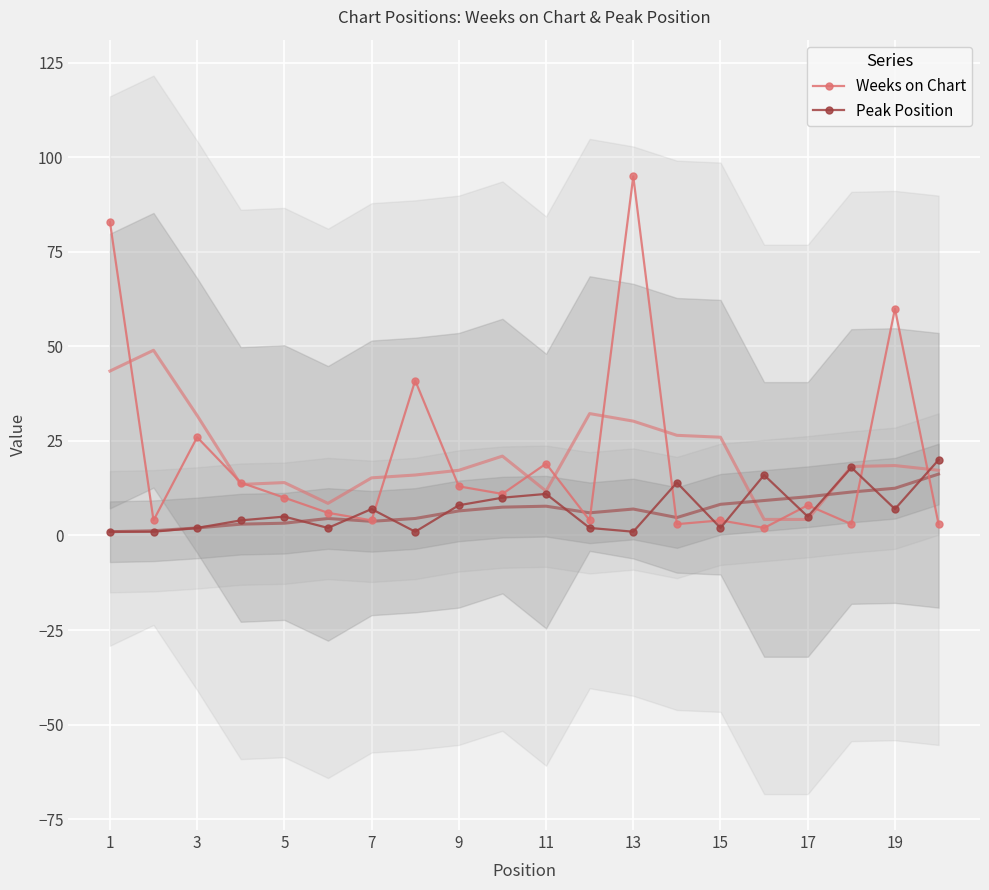

Reading left to right, what are all the values shown in this chart?

Weeks on Chart: 83	4	26	14	10	6	4	41	13	11	19	4	95	3	4	2	8	3	60	3
Peak Position: 1	1	2	4	5	2	7	1	8	10	11	2	1	14	2	16	5	18	7	20